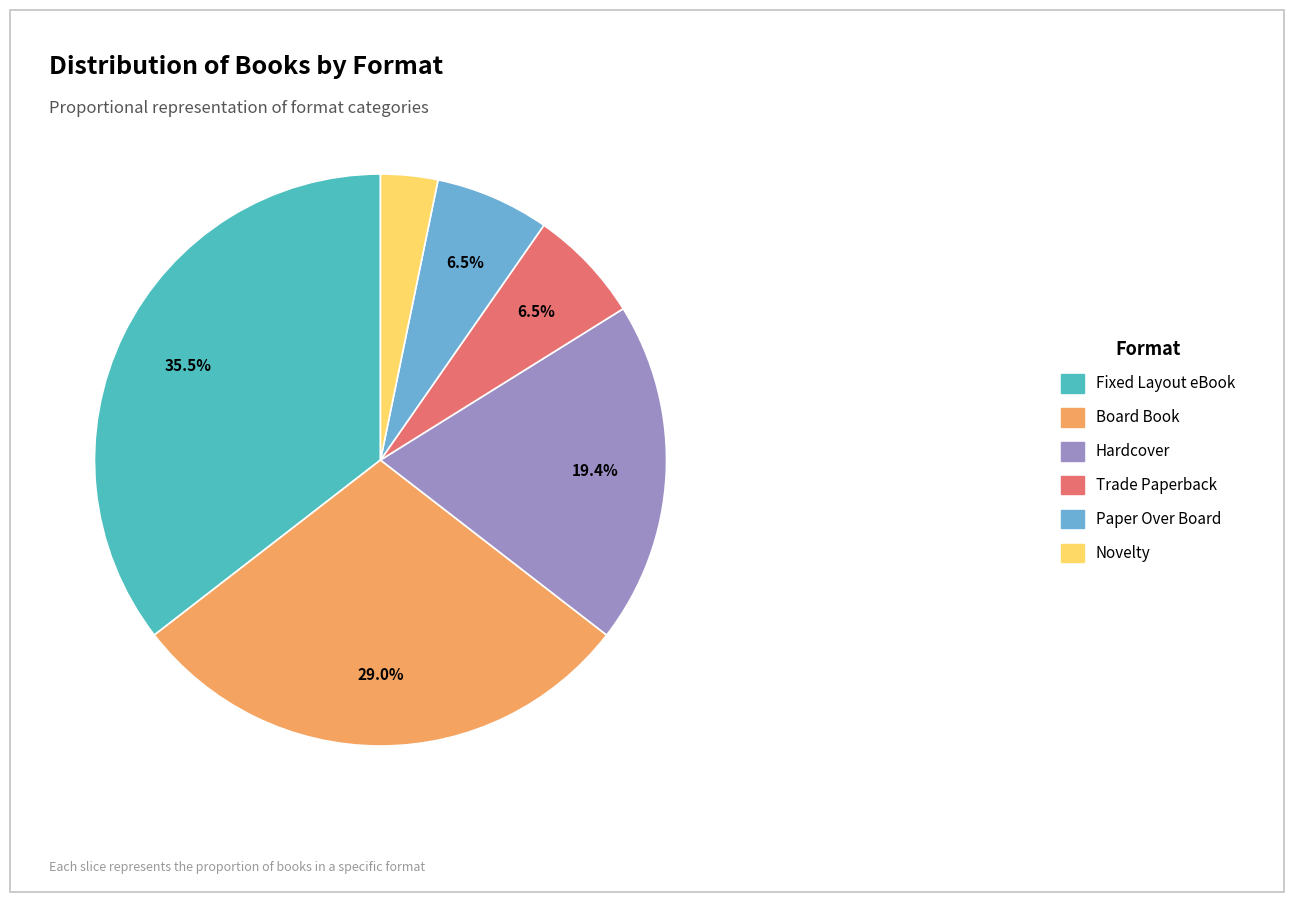

Does any single category account for the majority?

No